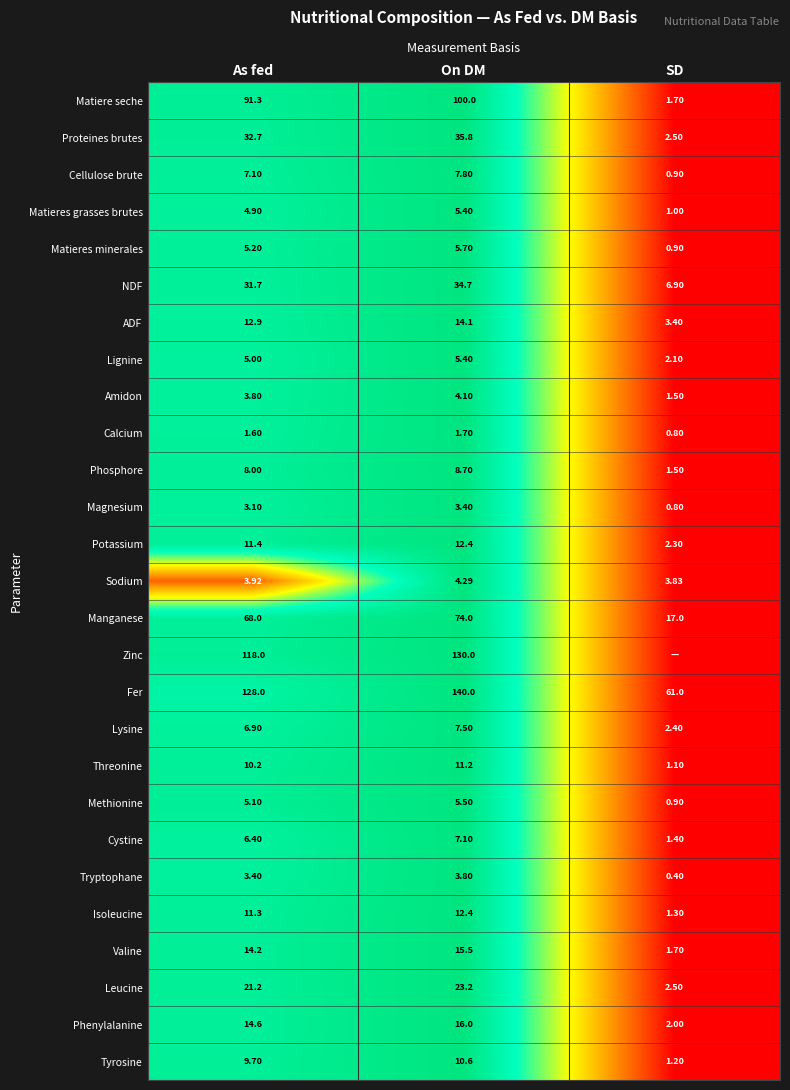

Is the value of ADF at On DM greater than the value of Matieres grasses brutes at As fed?

Yes